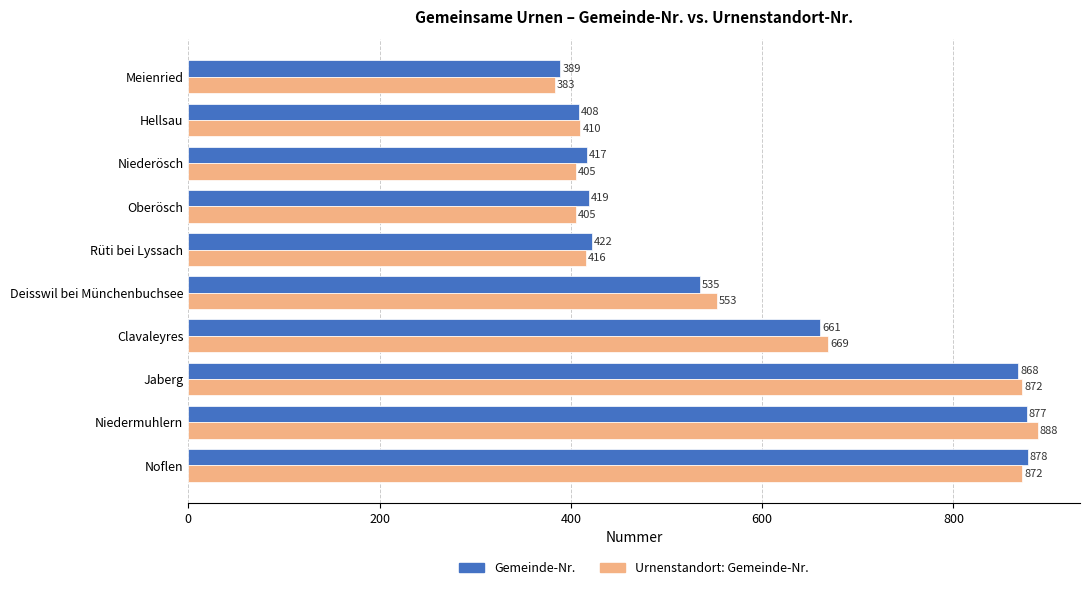

What is the minimum value shown in the chart?

383